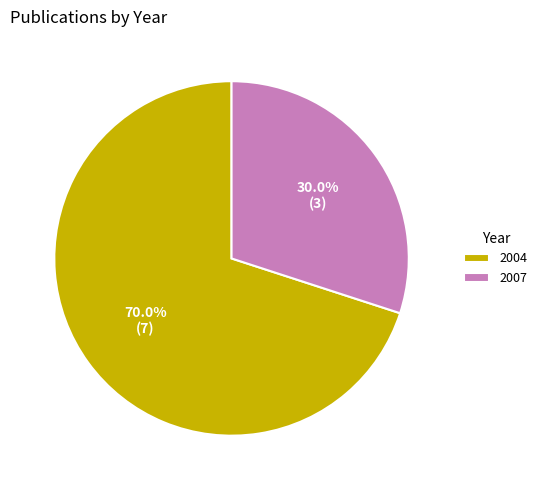

Rank the categories by value from lowest to highest.

2007, 2004